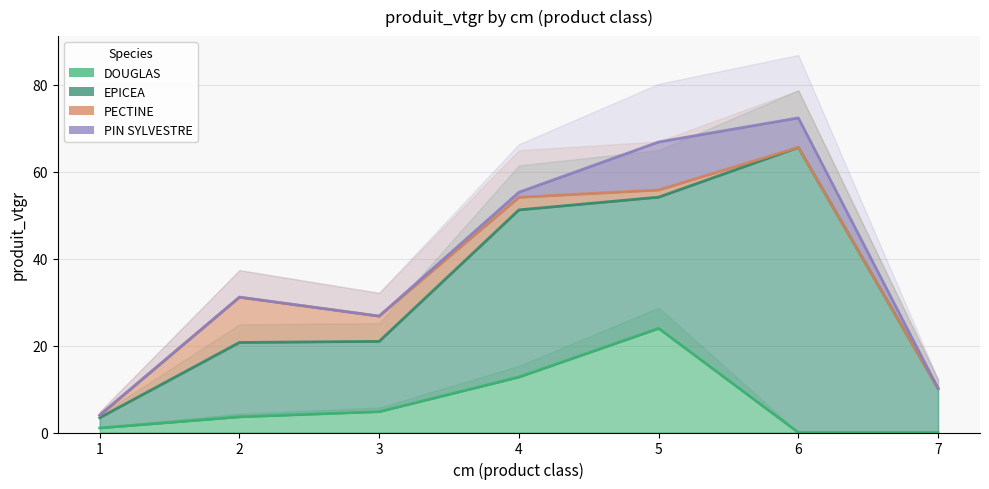

Is it true that PECTINE equals 11.3 at 3?

False